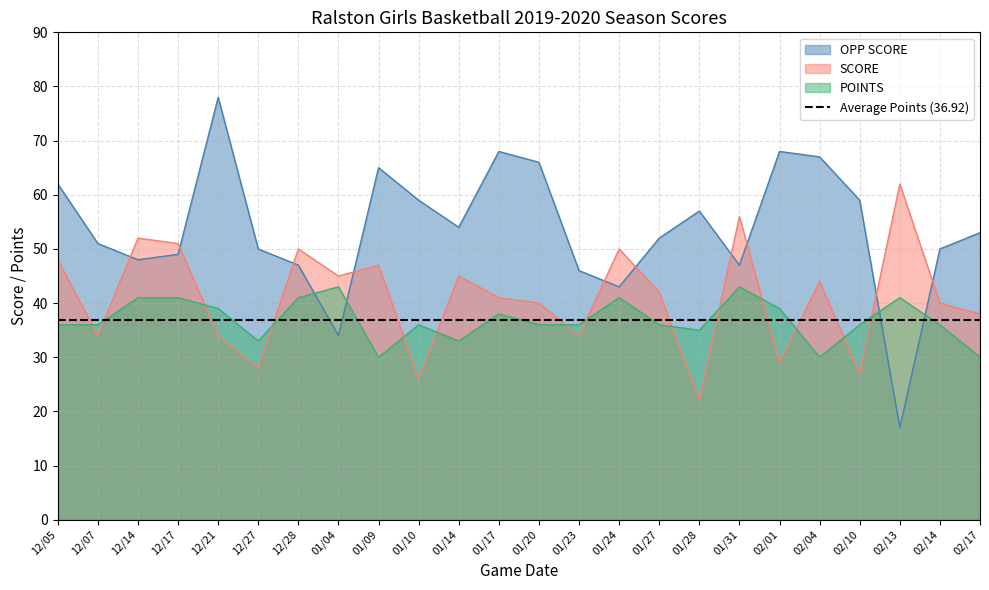

The OPP SCORE series shows 66 at 01/20. True or false?

True